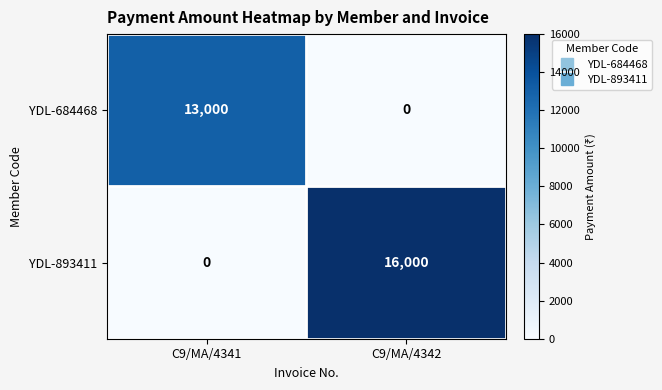

Reading left to right, list all the values displayed in this chart.

YDL-684468: C9/MA/4341=13000	C9/MA/4342=0
YDL-893411: C9/MA/4341=0	C9/MA/4342=16000